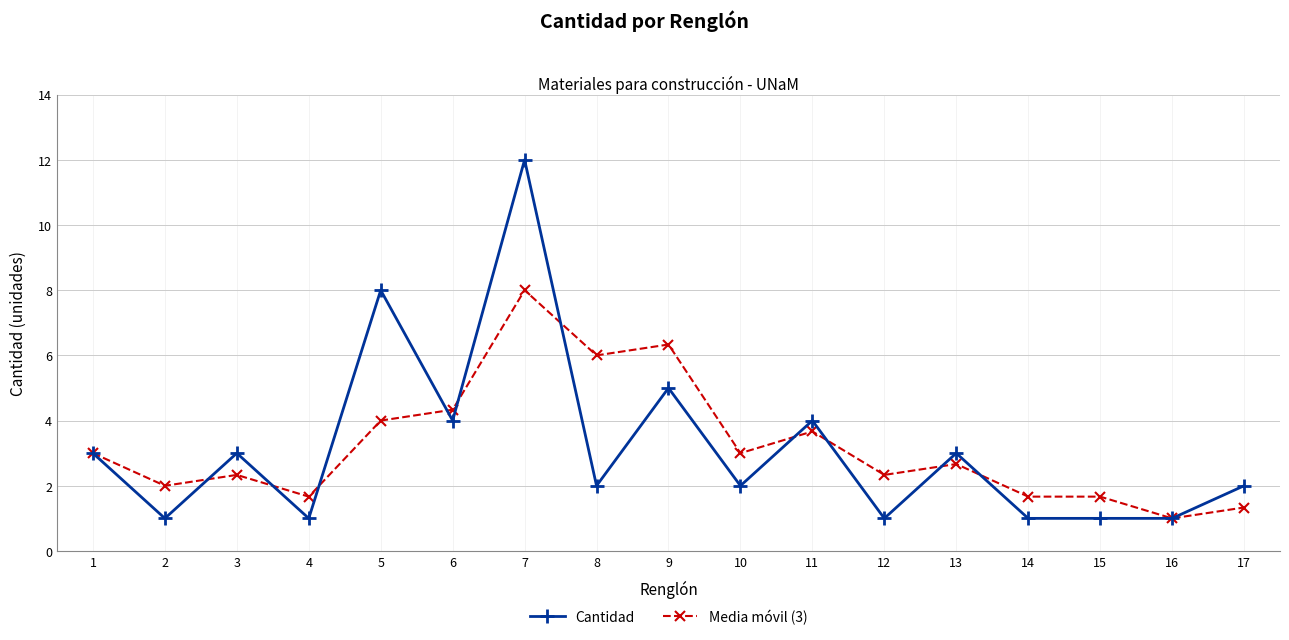

True or false: Media móvil (3) has a value of 2.8 at 4.

False